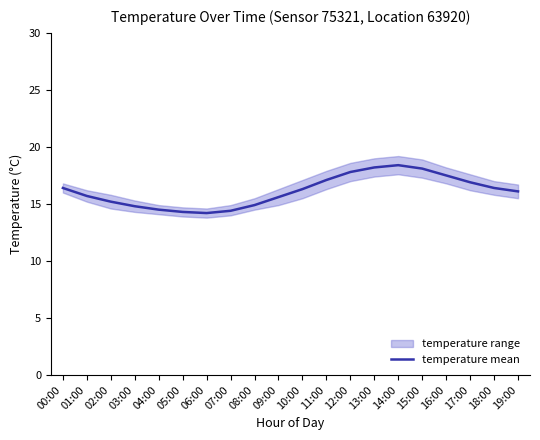

Reading right to left, transcribe all the data shown in this chart.

16.1	16.4	16.9	17.5	18.1	18.4	18.2	17.8	17.1	16.3	15.6	14.9	14.4	14.2	14.3	14.5	14.8	15.2	15.7	16.4